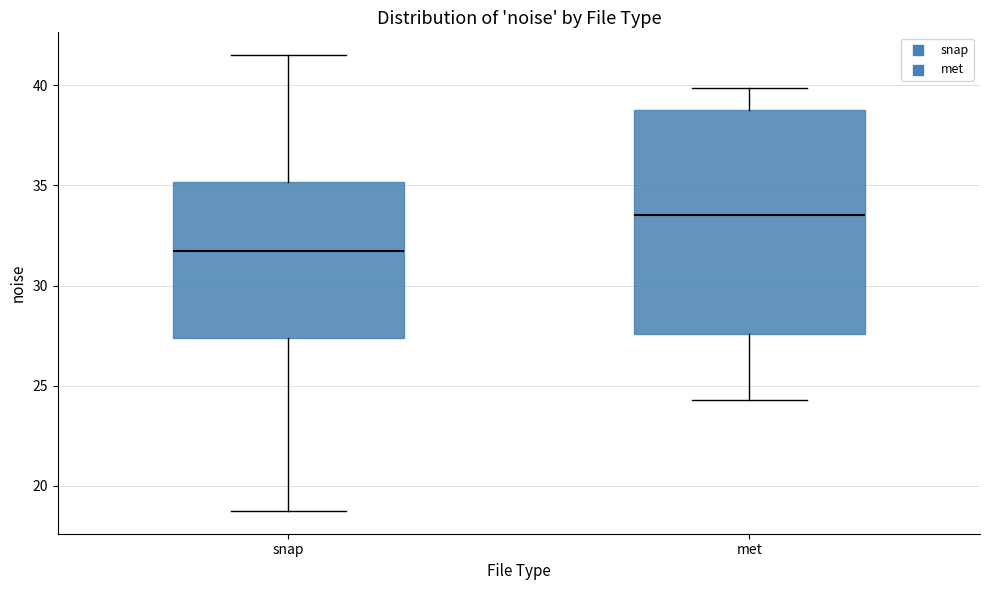

Reading left to right, transcribe this box plot: for each box, give where its median line is, the range the box spans, and where its two whiskers end, as read against the y-axis. The values are not printed on the chart, so give them approximately, as read against the axis.

snap: median 31.5, box 27.5 to 35.0, whiskers 19.0 to 41.5
met: median 33.5, box 27.5 to 38.5, whiskers 24.5 to 40.0